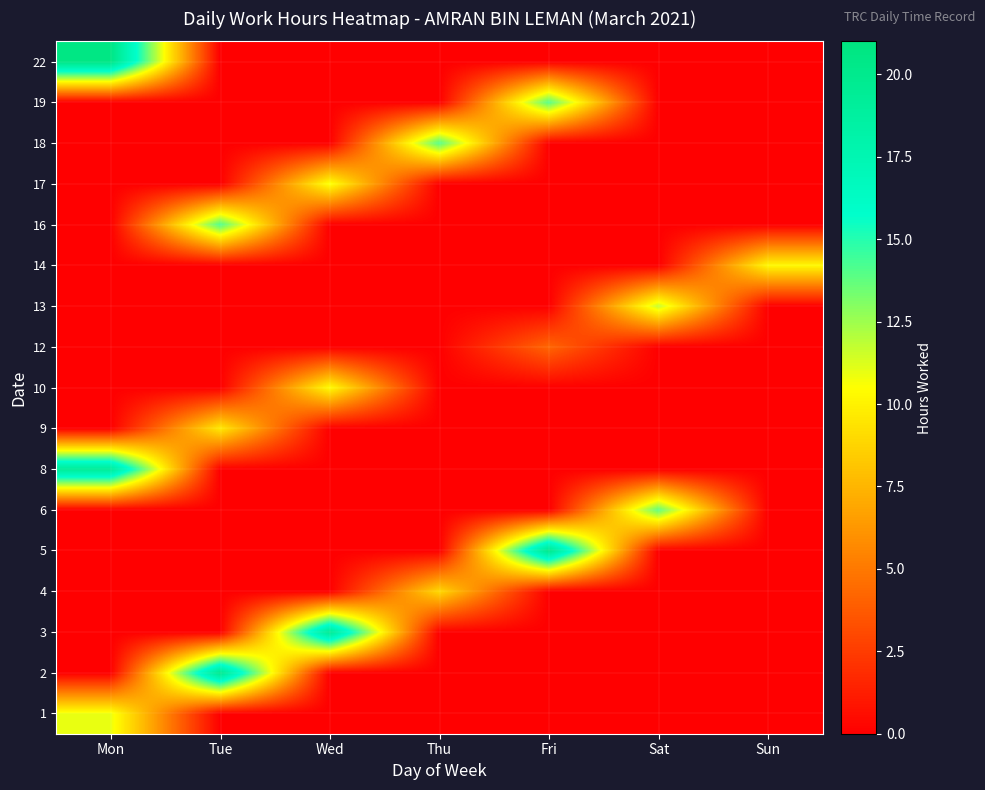

At which category is the sum across all series the highest?

Mon